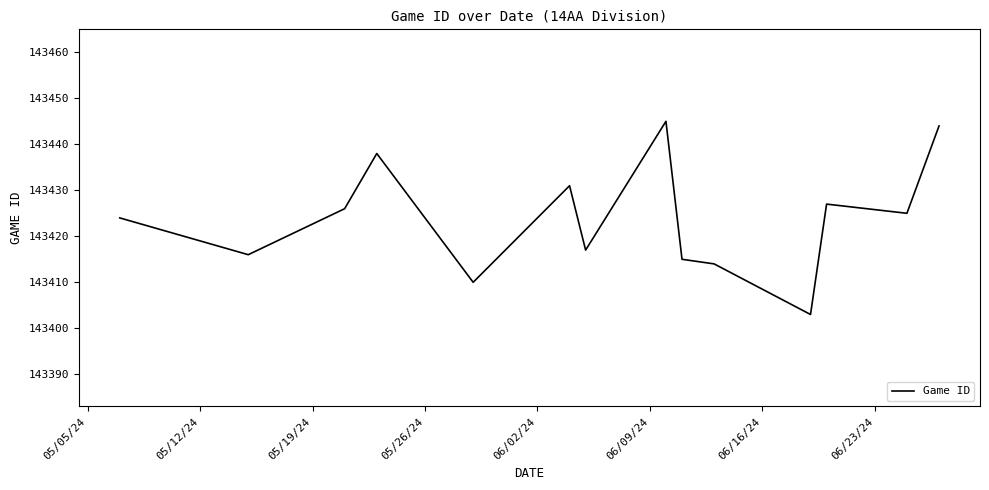

What is the greatest value displayed?

143445